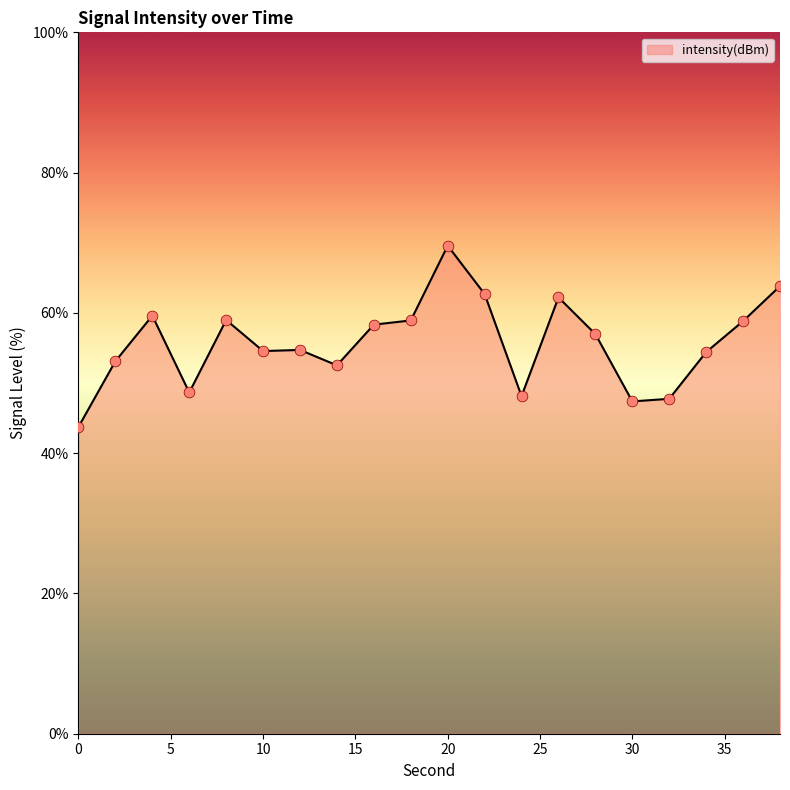

What is the maximum value shown in the chart?

69.6